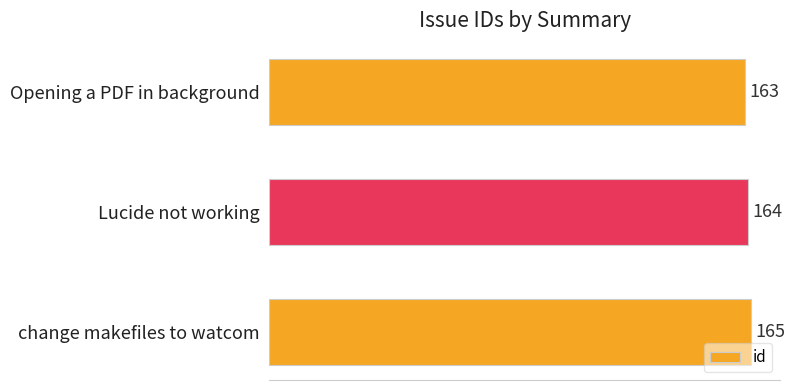

What is the greatest value displayed?

165